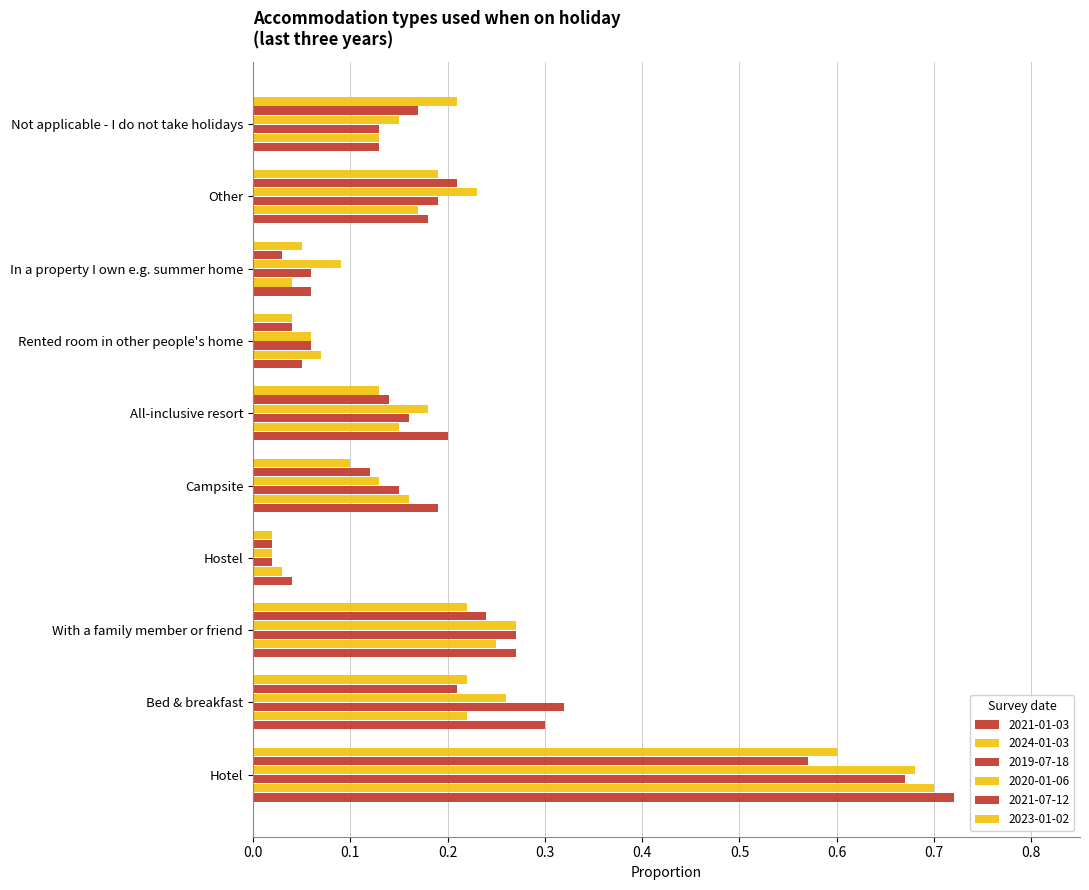

Count the number of categories in the chart.

10